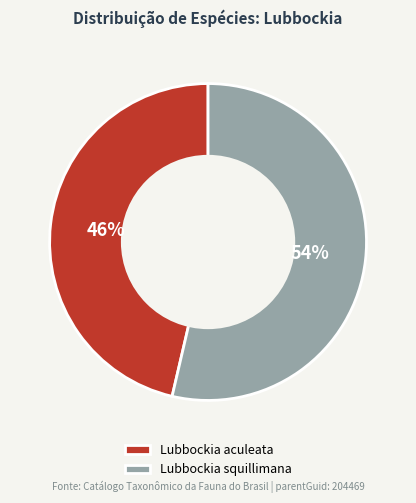

Which category has the smallest portion of the pie?

Lubbockia aculeata